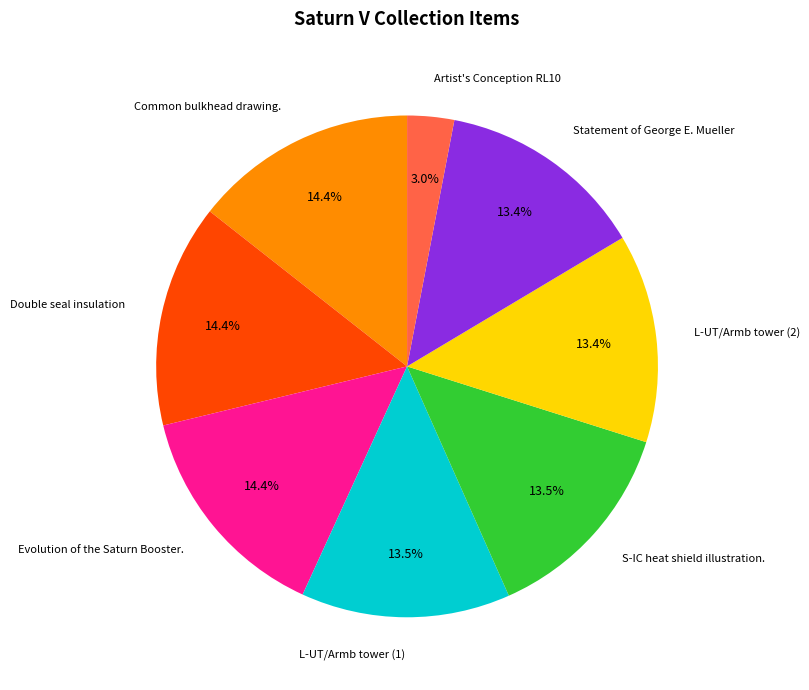

True or false: L-UT/Armb tower (1) accounts for 4% of the total.

False